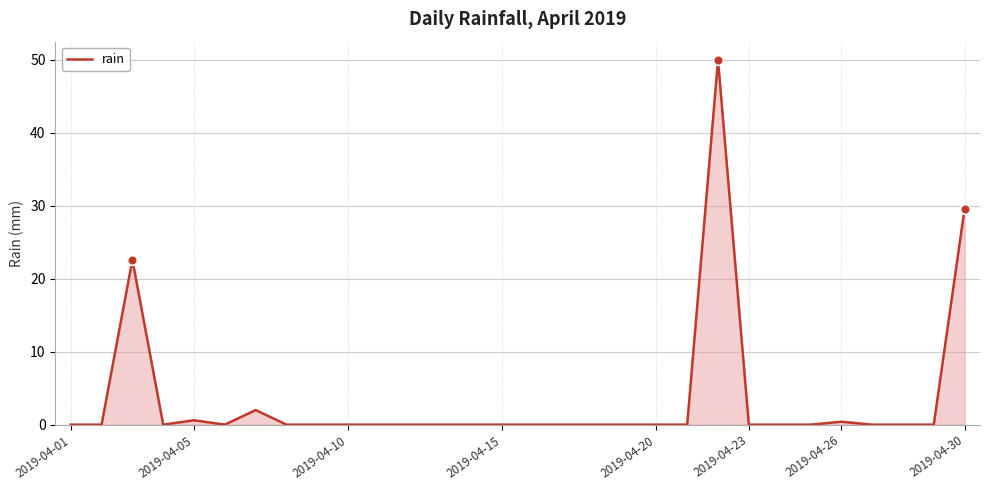

What is the maximum value shown in the chart?

50.0